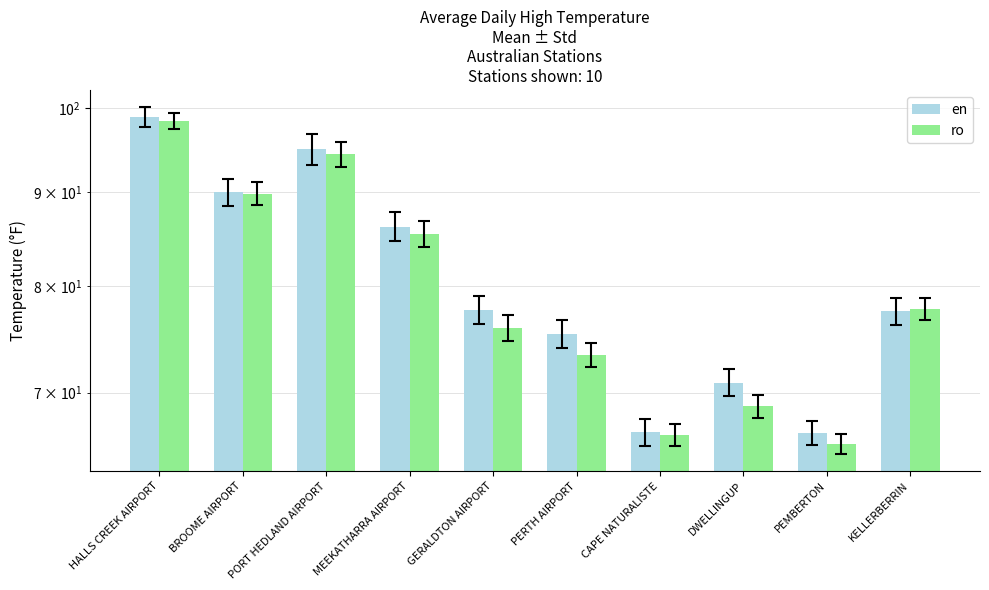

At which label does ro first exceed 77?

HALLS CREEK AIRPORT